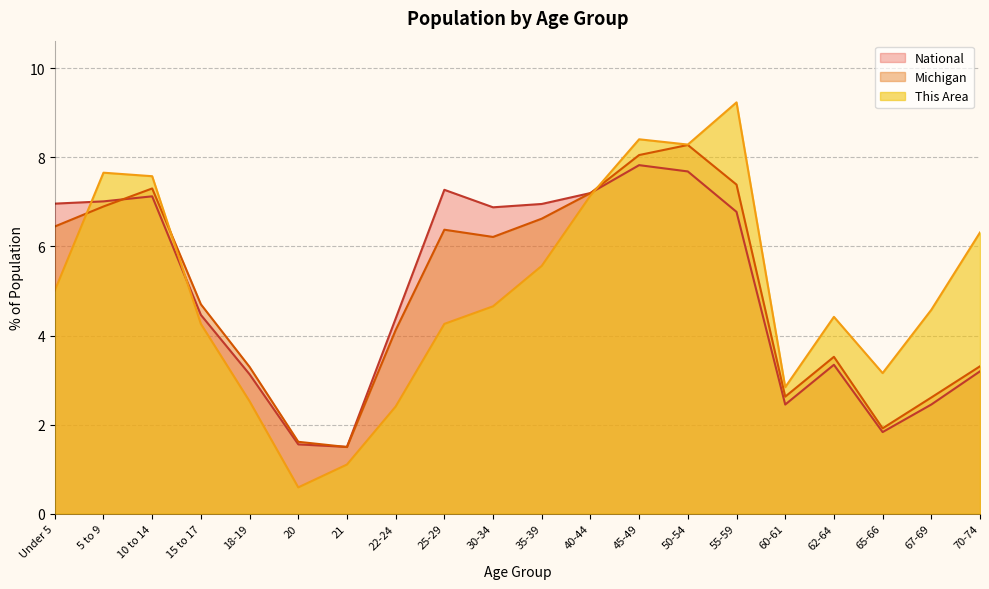

At 67-69, list the series in order from smallest to largest.

National, Michigan, This Area